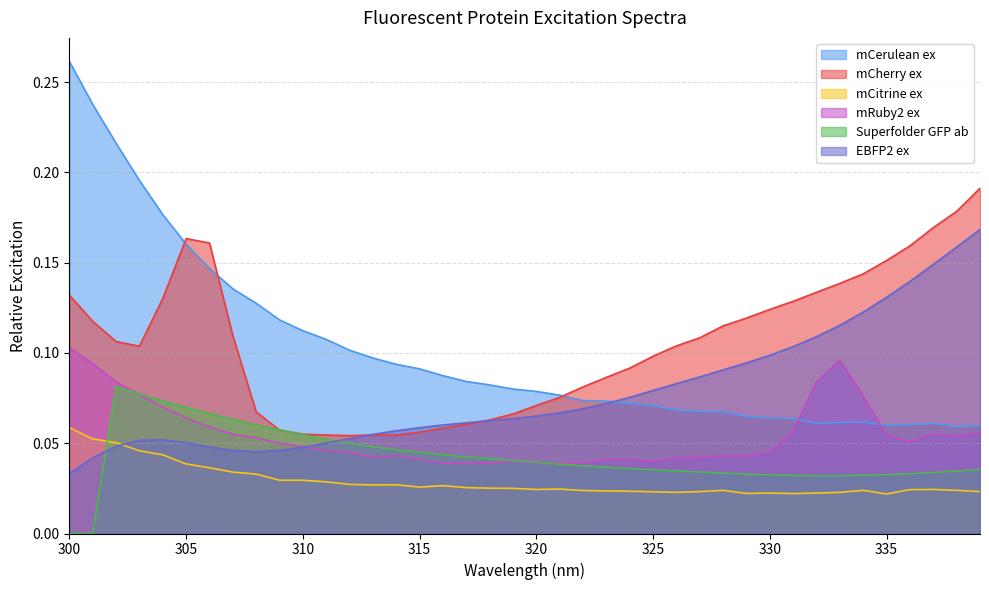

List the series in order of their peak value, lowest first.

mCitrine ex, Superfolder GFP ab, mRuby2 ex, EBFP2 ex, mCherry ex, mCerulean ex